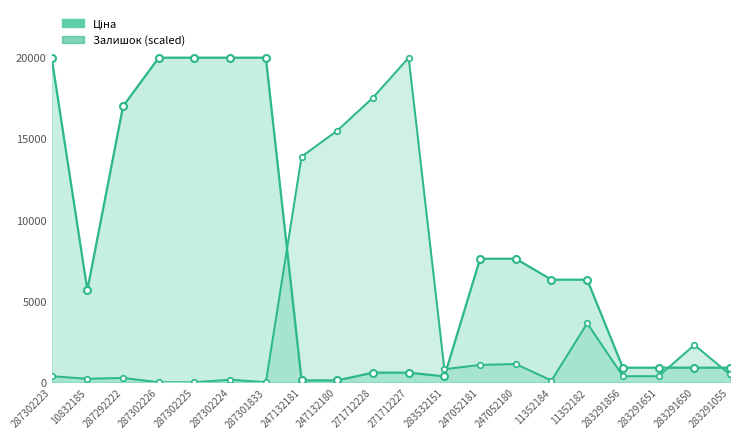

Does the chart have visible grid lines?

No